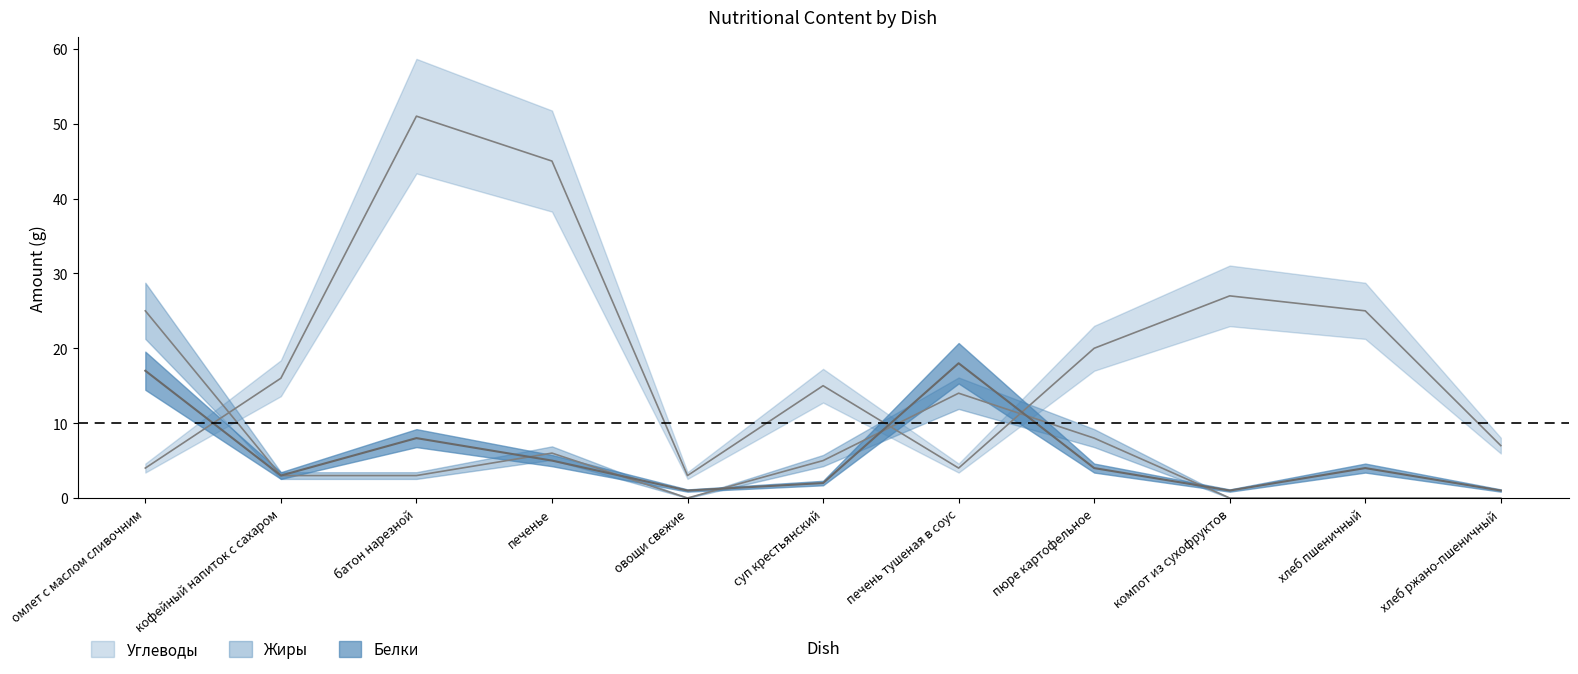

How many data points does each series have?

11